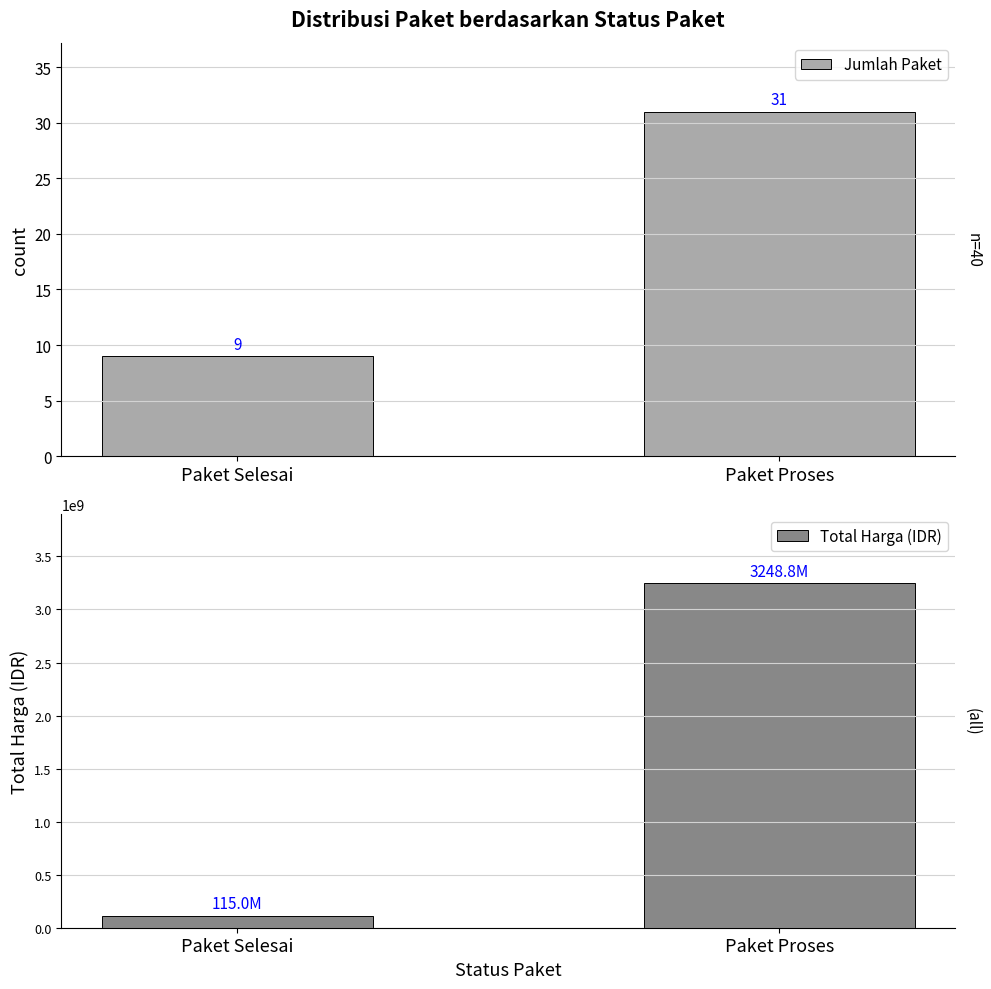

What is the total value across all series at Paket Selesai?

115002509